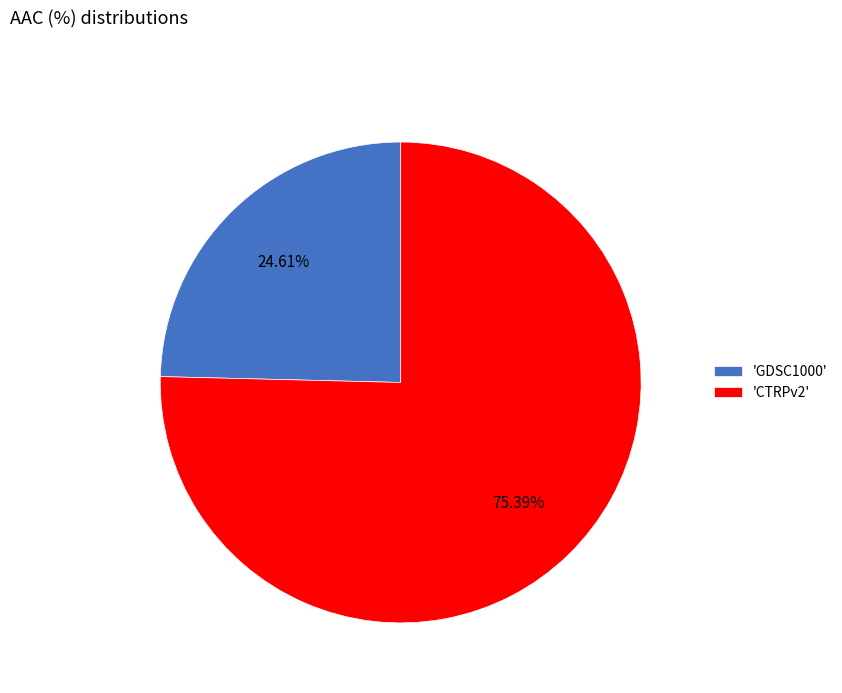

To the nearest percent, what is the average slice percentage?

50%